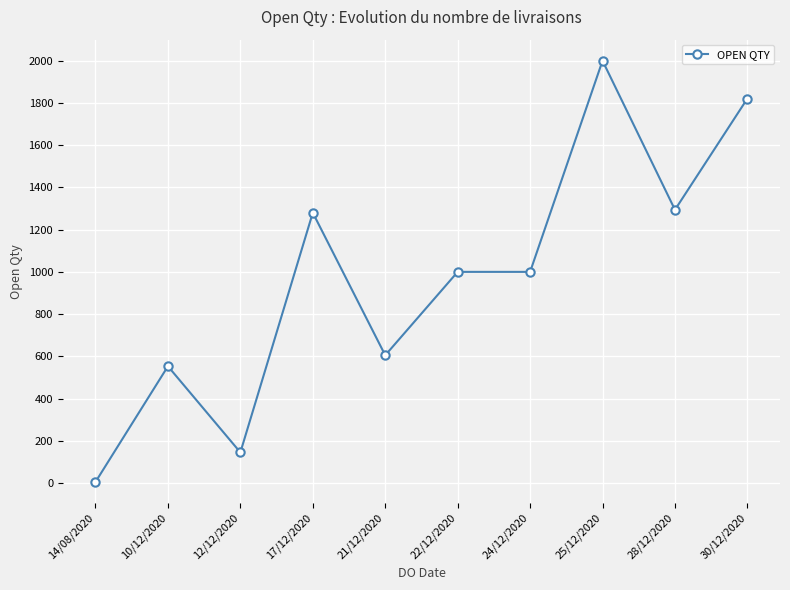

Reading left to right, extract all data points from this chart.

14/08/2020=5	10/12/2020=553	12/12/2020=145	17/12/2020=1280	21/12/2020=605	22/12/2020=1000	24/12/2020=1000	25/12/2020=2000	28/12/2020=1294	30/12/2020=1821